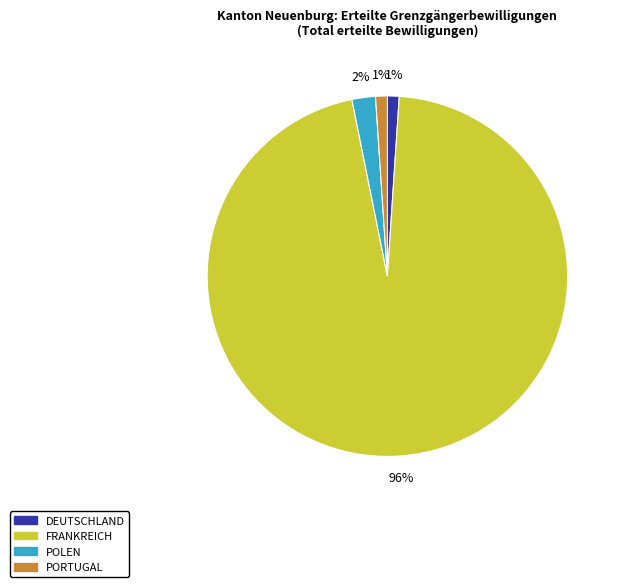

Is there a majority slice in this chart?

Yes